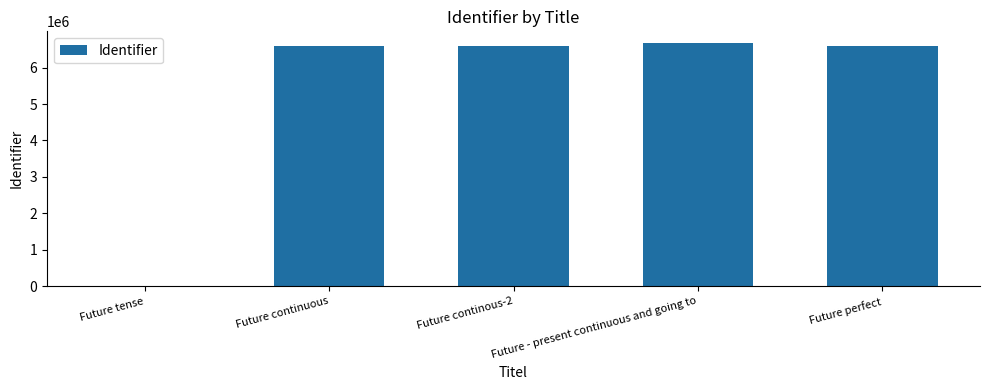

How many data points does each series have?

5